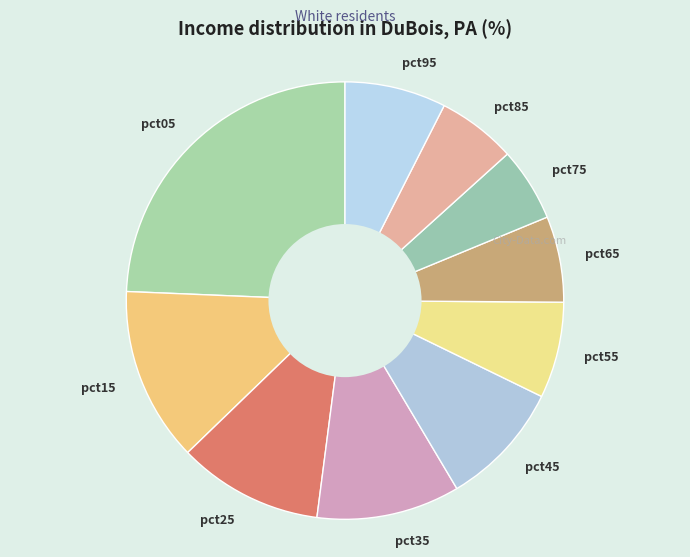

Do pct25 and pct85 together represent more than half of the pie?

No